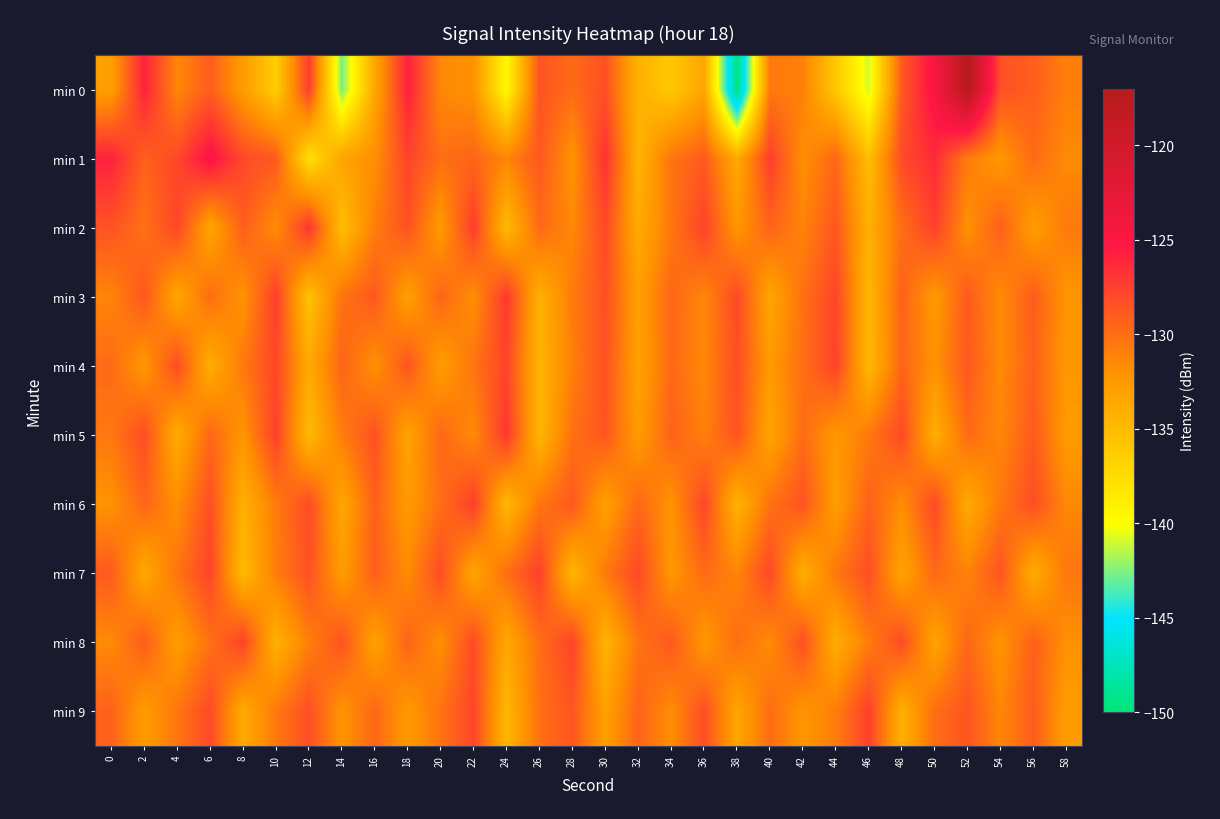

Reading right to left, list all the values displayed in this chart.

min 0: 58=-130.9	56=-129.2	54=-128.3	52=-117.0	50=-124.6	48=-128.9	46=-141.0	44=-136.0	42=-130.9	40=-130.5	38=-149.6	36=-133.4	34=-136.0	32=-134.3	30=-128.4	28=-129.8	26=-128.5	24=-139.7	22=-132.0	20=-131.3	18=-125.8	16=-133.5	14=-142.7	12=-127.3	10=-136.4	8=-132.7	6=-129.1	4=-131.3	2=-125.9	0=-132.9
min 1: 58=-131.5	56=-129.8	54=-132.4	52=-130.7	50=-126.3	48=-128.1	46=-135.2	44=-129.6	42=-131.8	40=-127.4	38=-133.7	36=-128.9	34=-130.3	32=-134.5	30=-126.7	28=-132.1	26=-128.8	24=-131.2	22=-129.5	20=-130.0	18=-127.7	16=-131.8	14=-133.3	12=-137.8	10=-128.8	8=-128.0	6=-124.7	4=-127.9	2=-129.3	0=-125.9
min 2: 58=-130.6	56=-132.8	54=-129.2	52=-131.9	50=-127.5	48=-130.0	46=-134.2	44=-128.7	42=-131.1	40=-129.4	38=-132.3	36=-127.6	34=-130.5	32=-133.8	30=-128.0	28=-131.4	26=-129.7	24=-134.9	22=-127.3	20=-132.6	18=-128.4	16=-130.8	14=-135.3	12=-126.9	10=-131.7	8=-129.1	6=-133.4	4=-127.8	2=-130.2	0=-128.5
min 3: 58=-132.2	56=-129.0	54=-131.6	52=-128.9	50=-132.5	48=-129.3	46=-134.7	44=-127.8	42=-130.1	40=-133.4	38=-128.0	36=-131.3	34=-129.6	32=-132.9	30=-128.3	28=-130.7	26=-134.3	24=-127.1	22=-131.8	20=-129.5	18=-133.0	16=-128.8	14=-130.2	12=-135.6	10=-127.4	8=-132.1	6=-129.9	4=-133.5	2=-128.7	0=-131.2
min 4: 58=-132.3	56=-129.2	54=-131.5	52=-128.8	50=-132.0	48=-129.5	46=-134.8	44=-127.6	42=-130.0	40=-132.6	38=-128.2	36=-131.4	34=-129.7	32=-133.1	30=-128.4	28=-130.9	26=-134.5	24=-127.7	22=-130.3	20=-132.8	18=-128.6	16=-131.9	14=-129.4	12=-133.7	10=-127.9	8=-130.5	6=-134.0	4=-128.1	2=-132.4	0=-129.8
min 5: 58=-132.6	56=-128.9	54=-131.3	52=-129.8	50=-134.1	48=-128.0	46=-130.6	44=-132.4	42=-129.9	40=-133.3	38=-128.5	36=-131.0	34=-129.3	32=-132.7	30=-128.7	28=-130.1	26=-134.6	24=-127.0	22=-131.5	20=-129.7	18=-133.2	16=-128.4	14=-130.8	12=-135.0	10=-127.5	8=-132.2	6=-129.6	4=-133.9	2=-128.2	0=-130.5
min 6: 58=-131.4	56=-128.2	54=-130.5	52=-133.8	50=-128.0	48=-131.7	46=-129.3	44=-132.9	42=-128.5	40=-130.2	38=-134.4	36=-127.8	34=-132.1	32=-129.6	30=-133.0	28=-128.8	26=-130.4	24=-134.8	22=-127.4	20=-130.0	18=-132.6	16=-129.2	14=-133.5	12=-128.1	10=-130.7	8=-134.2	6=-128.3	4=-131.8	2=-129.5	0=-132.0
min 7: 58=-130.4	56=-133.9	54=-128.6	52=-131.1	50=-129.7	48=-133.2	46=-128.3	44=-130.5	42=-134.1	40=-127.9	38=-131.2	36=-129.8	34=-132.3	32=-128.0	30=-130.6	28=-134.7	26=-127.5	24=-130.0	22=-133.4	20=-128.2	18=-131.6	16=-129.1	14=-132.7	12=-128.4	10=-130.8	8=-134.9	6=-127.7	4=-130.3	2=-133.6	0=-128.9
min 8: 58=-131.9	56=-129.2	54=-132.1	52=-129.6	50=-133.3	48=-128.1	46=-130.7	44=-134.0	42=-128.3	40=-131.6	38=-129.9	36=-132.4	34=-128.8	32=-130.3	30=-134.5	28=-127.7	26=-130.0	24=-133.6	22=-128.1	20=-131.8	18=-129.4	16=-133.1	14=-128.5	12=-130.9	10=-134.3	8=-127.6	6=-130.2	4=-132.8	2=-129.0	0=-131.5
min 9: 58=-132.8	56=-129.0	54=-131.3	52=-128.6	50=-130.0	48=-134.2	46=-127.5	44=-130.8	42=-132.2	40=-129.9	38=-133.5	36=-128.2	34=-131.7	32=-129.4	30=-133.0	28=-128.7	26=-130.1	24=-134.6	22=-127.8	20=-130.2	18=-132.5	16=-129.6	14=-132.1	12=-128.3	10=-130.5	8=-133.8	6=-128.0	4=-130.4	2=-132.7	0=-129.3